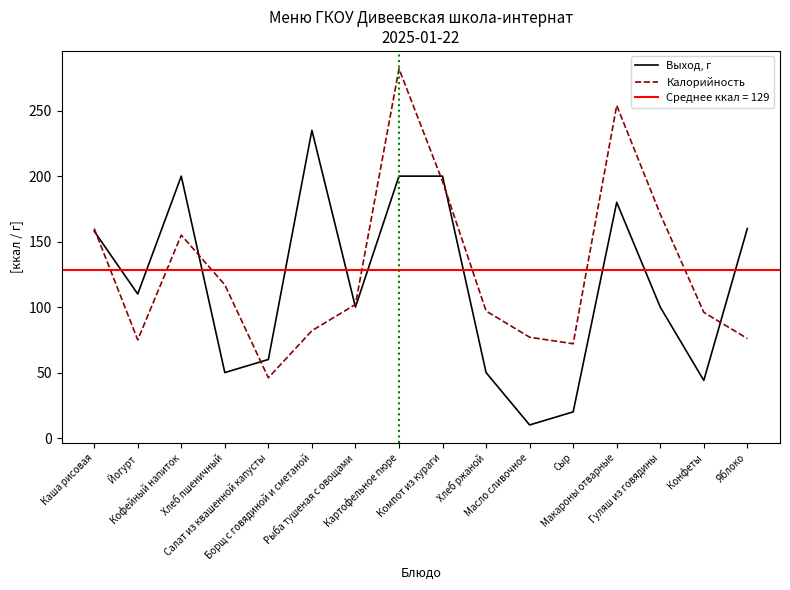

What is the label of the 4th point from the left?

Хлеб пшеничный